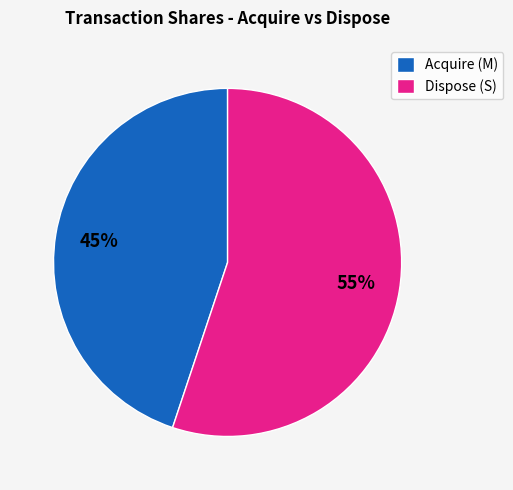

The Dispose (S) slice represents 47% of the pie. True or false?

False